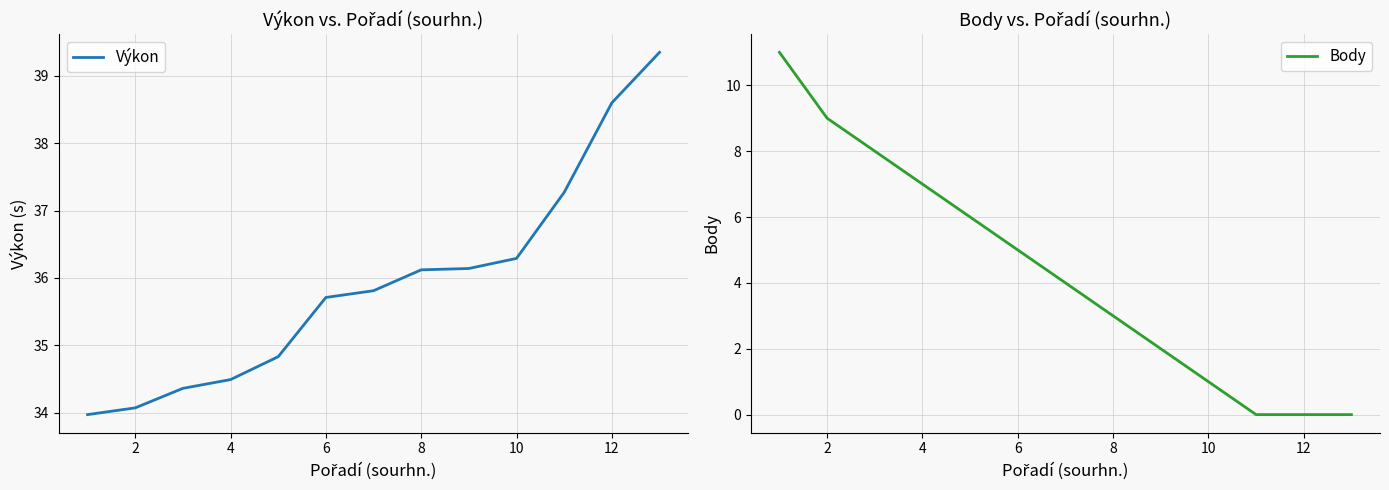

What is the lowest value of the Výkon series?

34.0